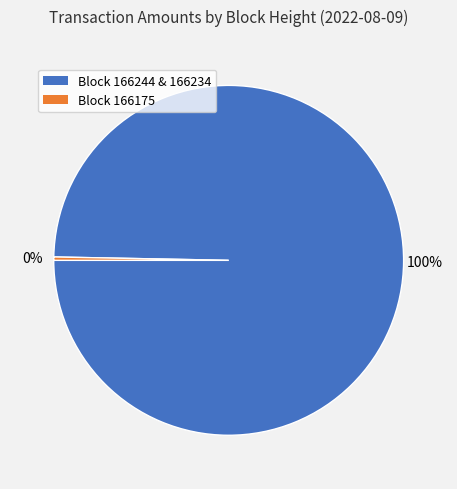

Is the sum of Block 166175 and Block 166244 & 166234 greater than half?

Yes